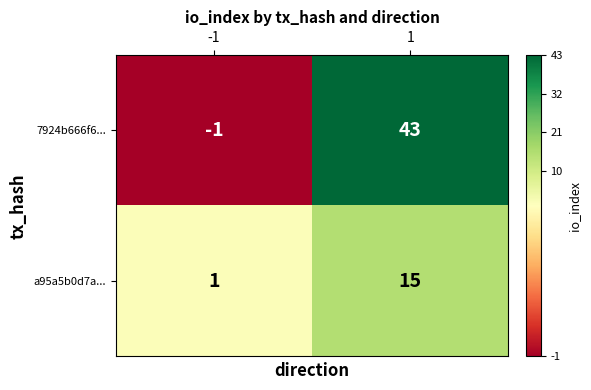

At which category is the sum across all series the highest?

1